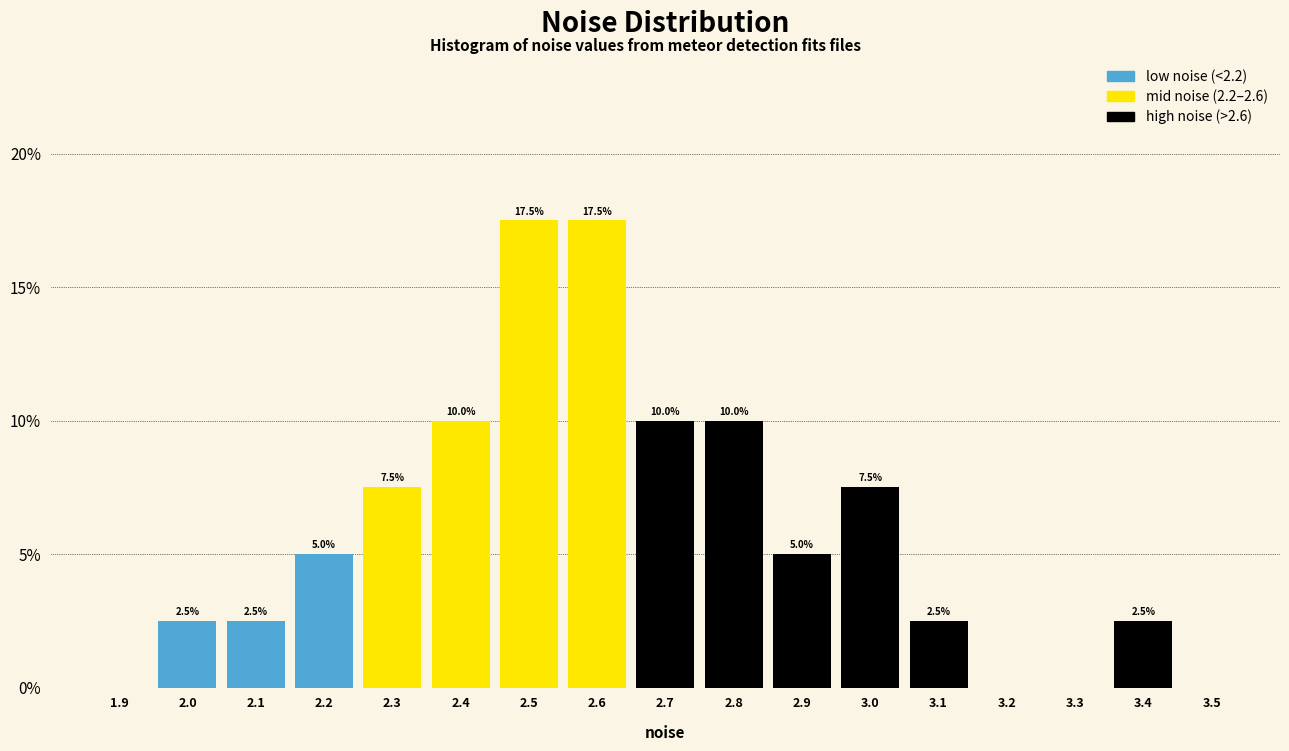

Reading right to left, list all the values displayed in this chart.

3.5=0.0	3.4=2.5	3.3=0.0	3.2=0.0	3.1=2.5	3.0=7.5	2.9=5.0	2.8=10.0	2.7=10.0	2.6=17.5	2.5=17.5	2.4=10.0	2.3=7.5	2.2=5.0	2.1=2.5	2.0=2.5	1.9=0.0